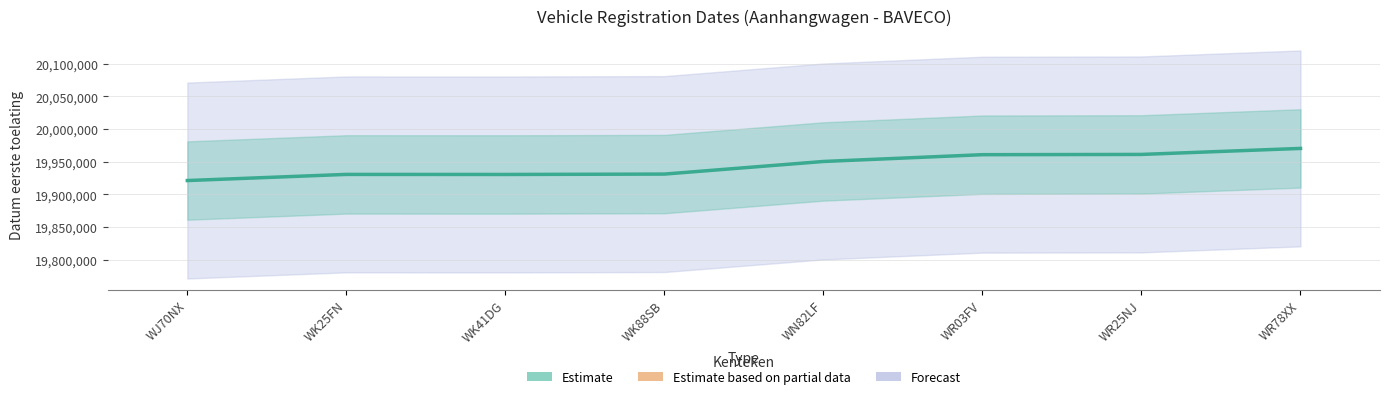

Approximately how many times larger is the value at WR25NJ compared to WK41DG?

1.0